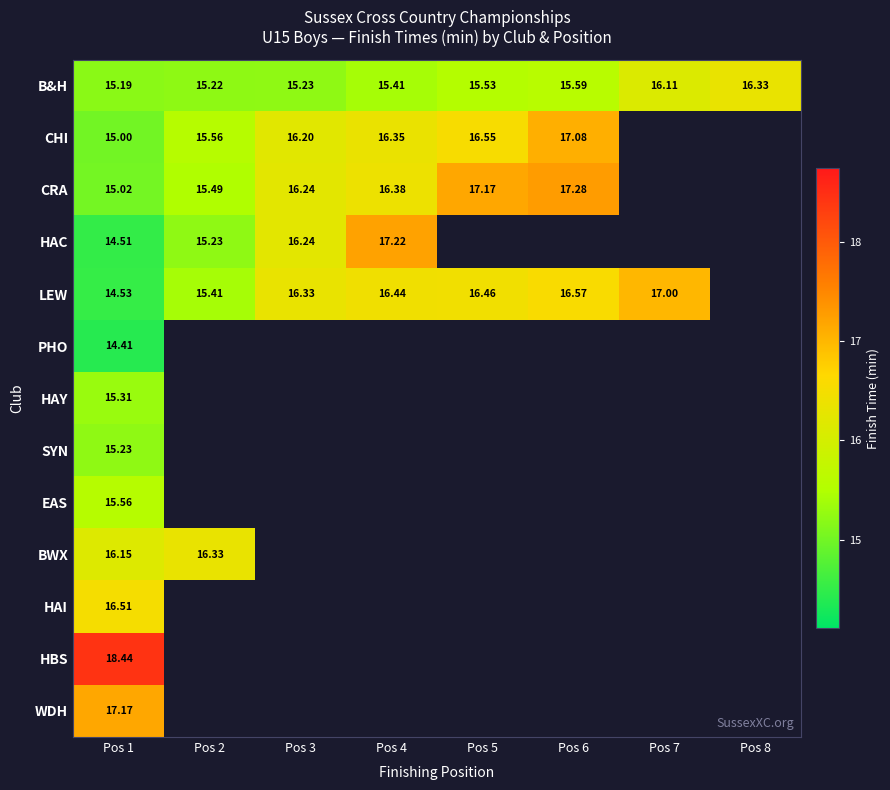

At how many categories does at least one series exceed 16?

8